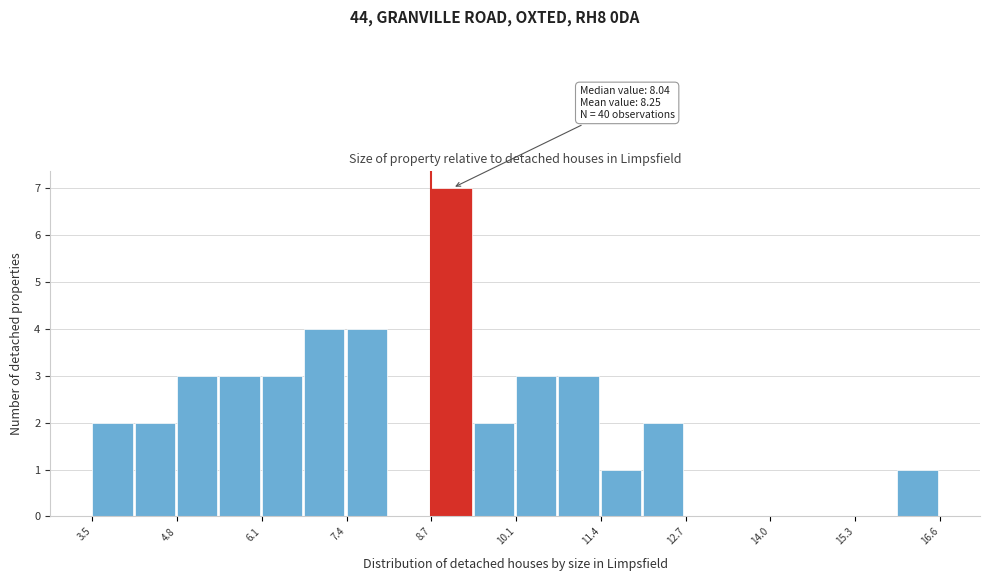

Around what value on the x-axis is the tallest bar? Give the approximate position of its centre, as read against the axis.

9.0